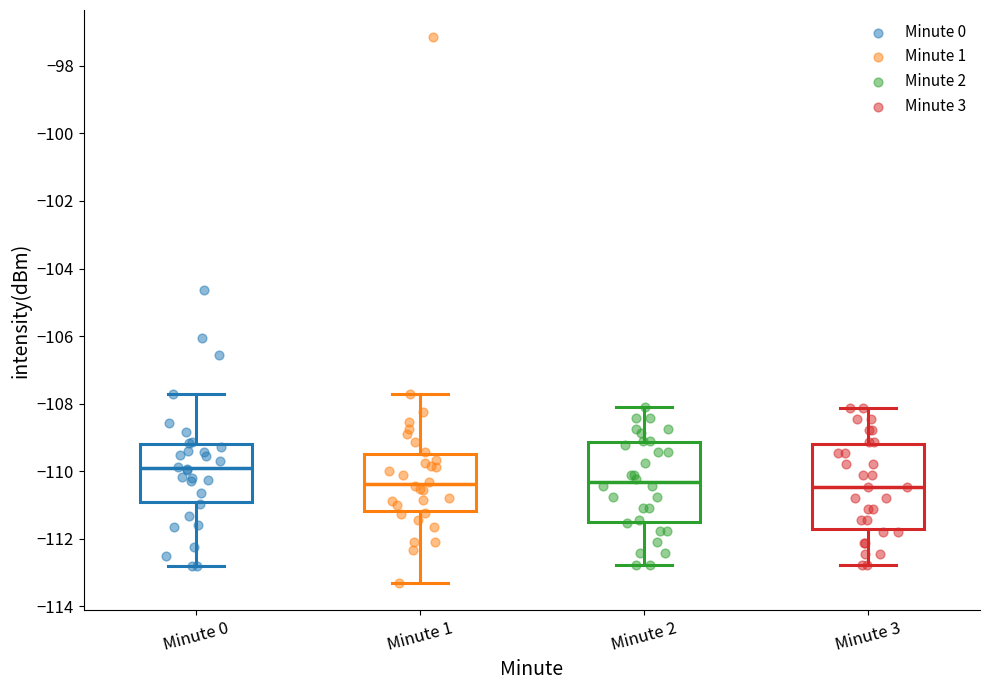

Reading left to right, read every box against the y-axis: the position of its median line, the range the box covers, and the ends of its whiskers. The values are not printed on the chart, so give them approximately, as read against the axis.

Minute 0: median -110.0, box -110.8 to -109.2, whiskers -112.8 to -107.8
Minute 1: median -110.4, box -111.2 to -109.4, whiskers -113.4 to -107.8
Minute 2: median -110.4, box -111.6 to -109.2, whiskers -112.8 to -108.0
Minute 3: median -110.4, box -111.8 to -109.2, whiskers -112.8 to -108.2